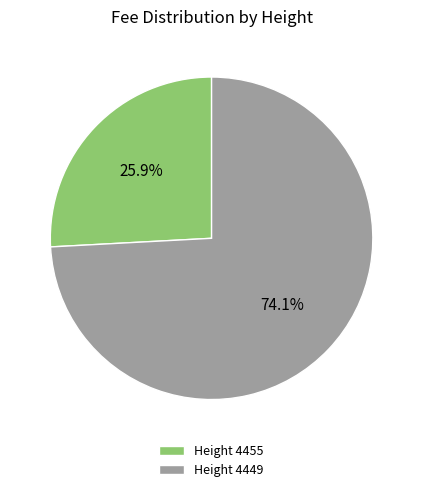

How many segments does this pie chart have?

2